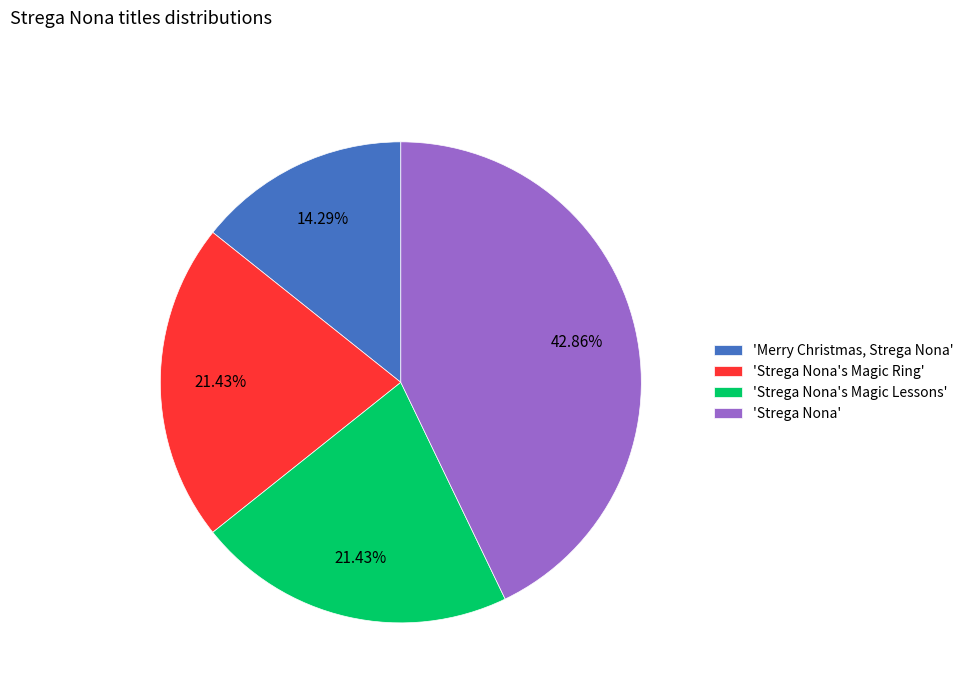

Between 'Merry Christmas, Strega Nona' and 'Strega Nona's Magic Ring', which is larger?

'Strega Nona's Magic Ring'